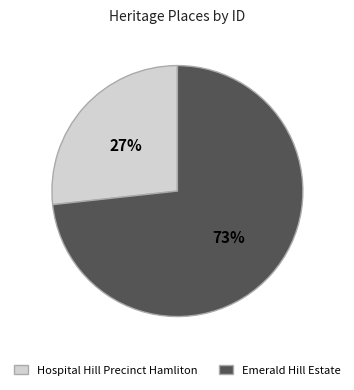

Which slice is the smallest?

Hospital Hill Precinct Hamliton